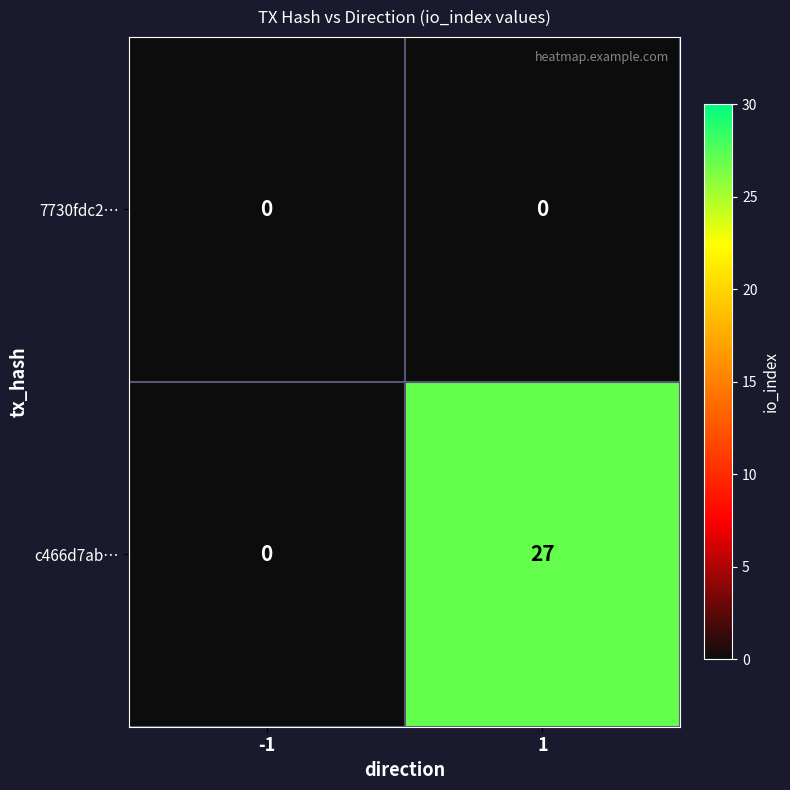

Which series has the largest total across all categories?

c466d7ab…